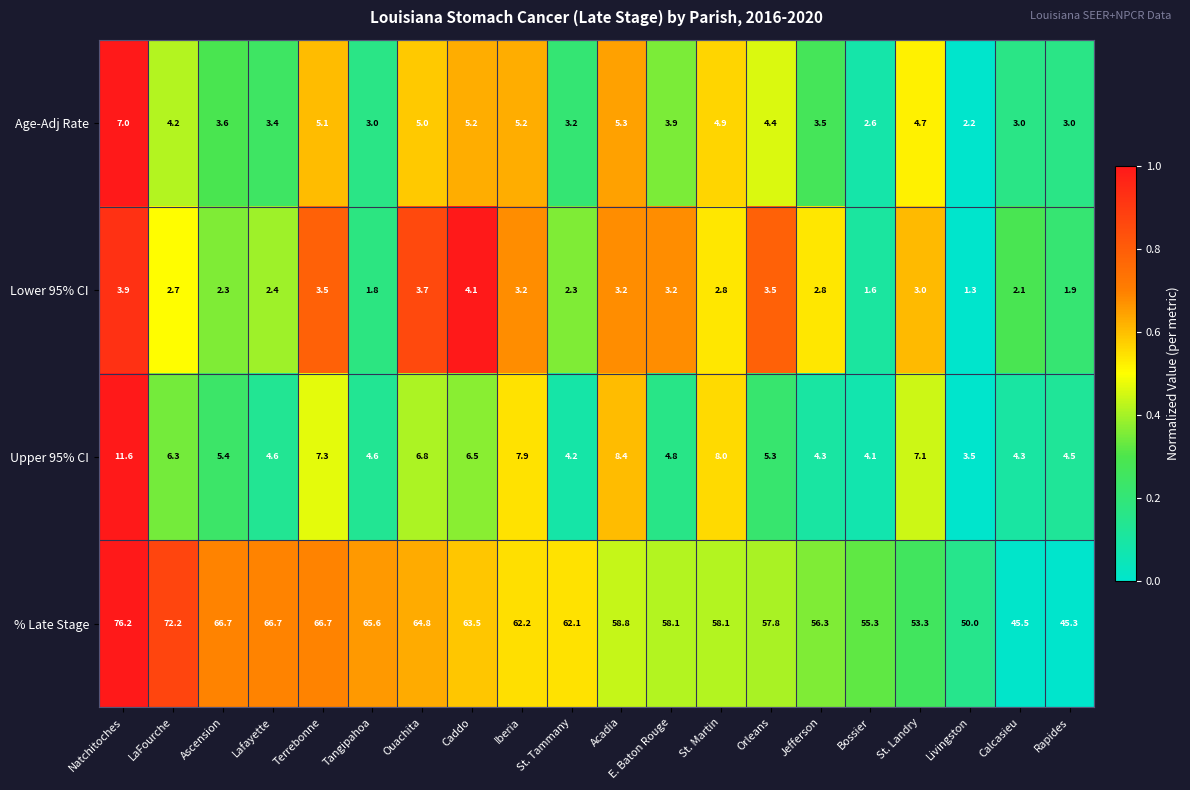

What is the sum of all Upper 95% CI values?

119.5